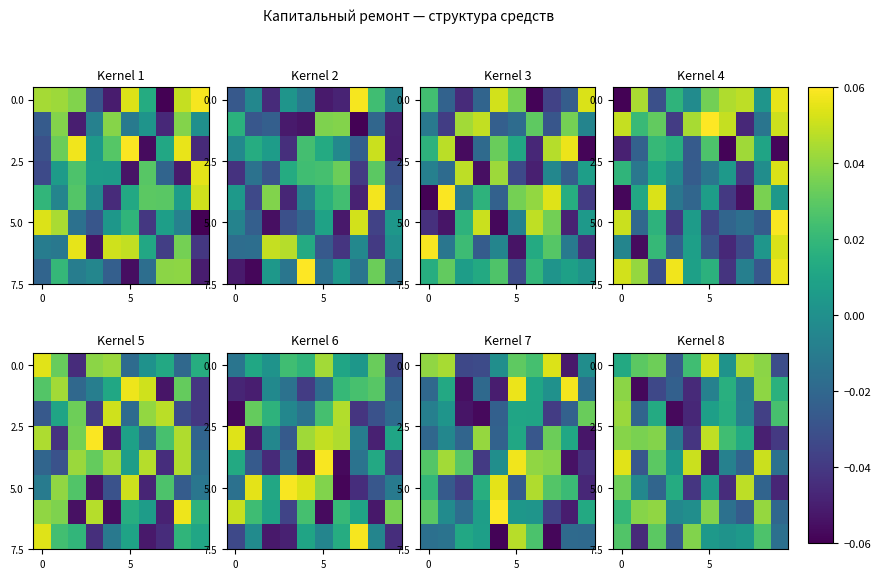

What is the smallest value displayed?

-0.1